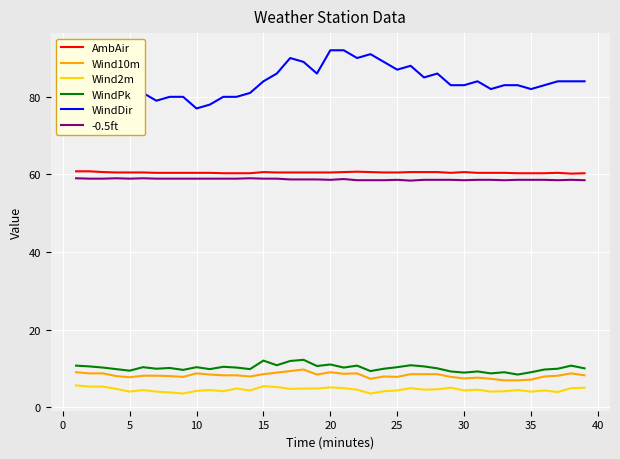

Which series has the widest spread of values?

WindDir